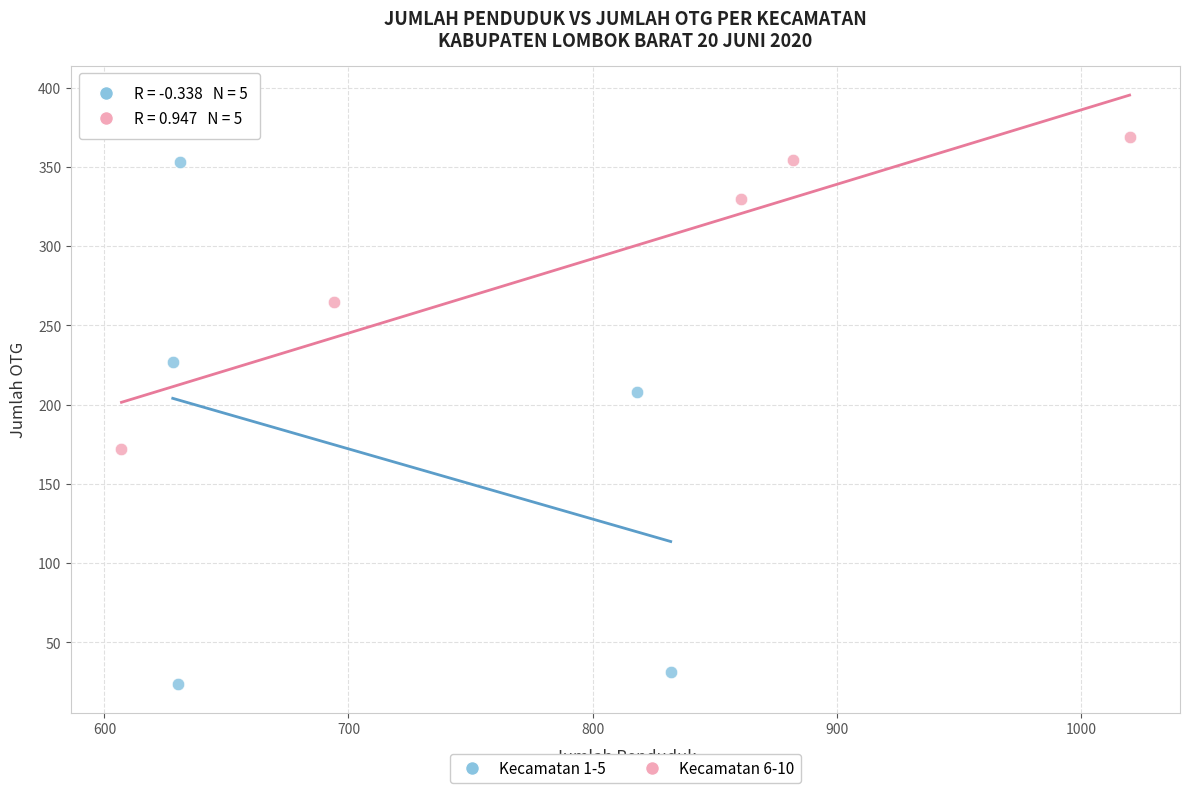

Which series has the widest spread of Y values?

Kecamatan 1-5